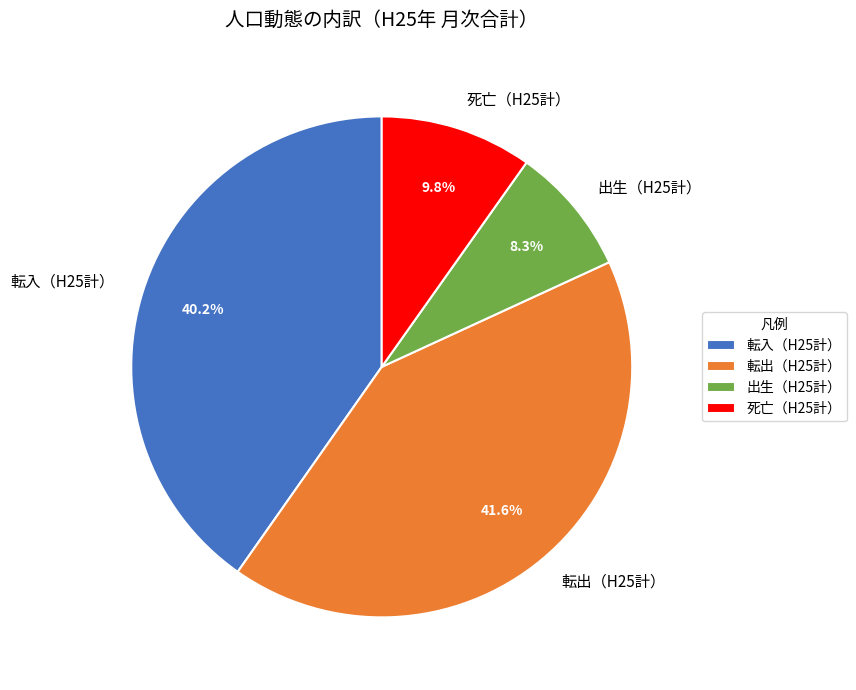

Between 転出（H25計） and 出生（H25計）, which is larger?

転出（H25計）